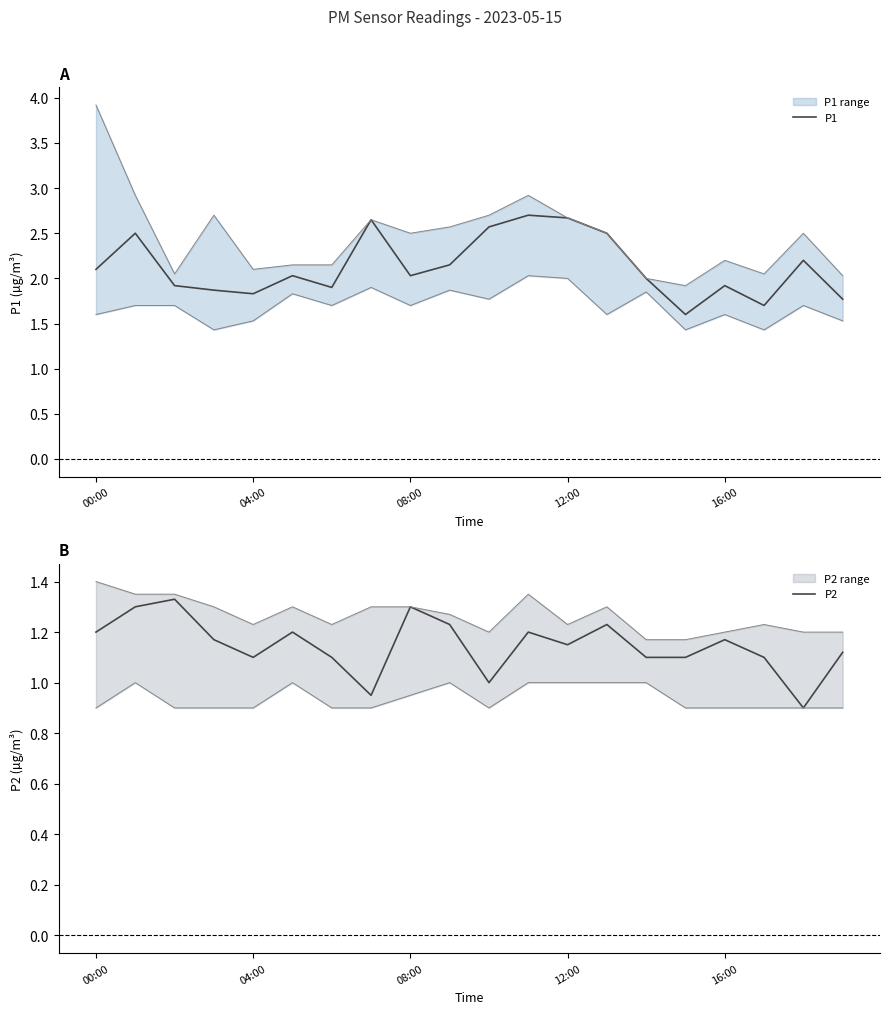

What are all the series names shown in the legend?

P1, P2